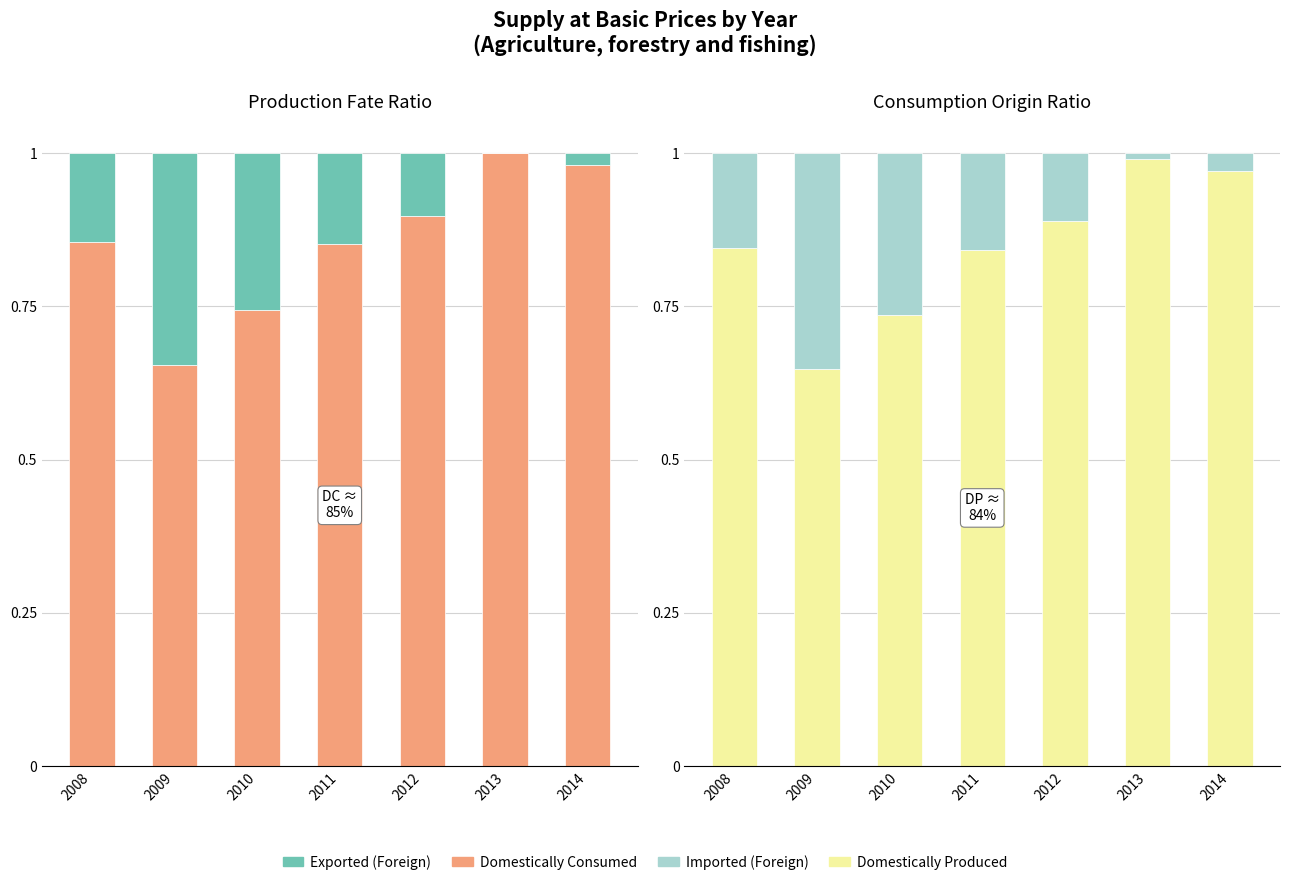

Which label corresponds to the largest value in the chart?

2013